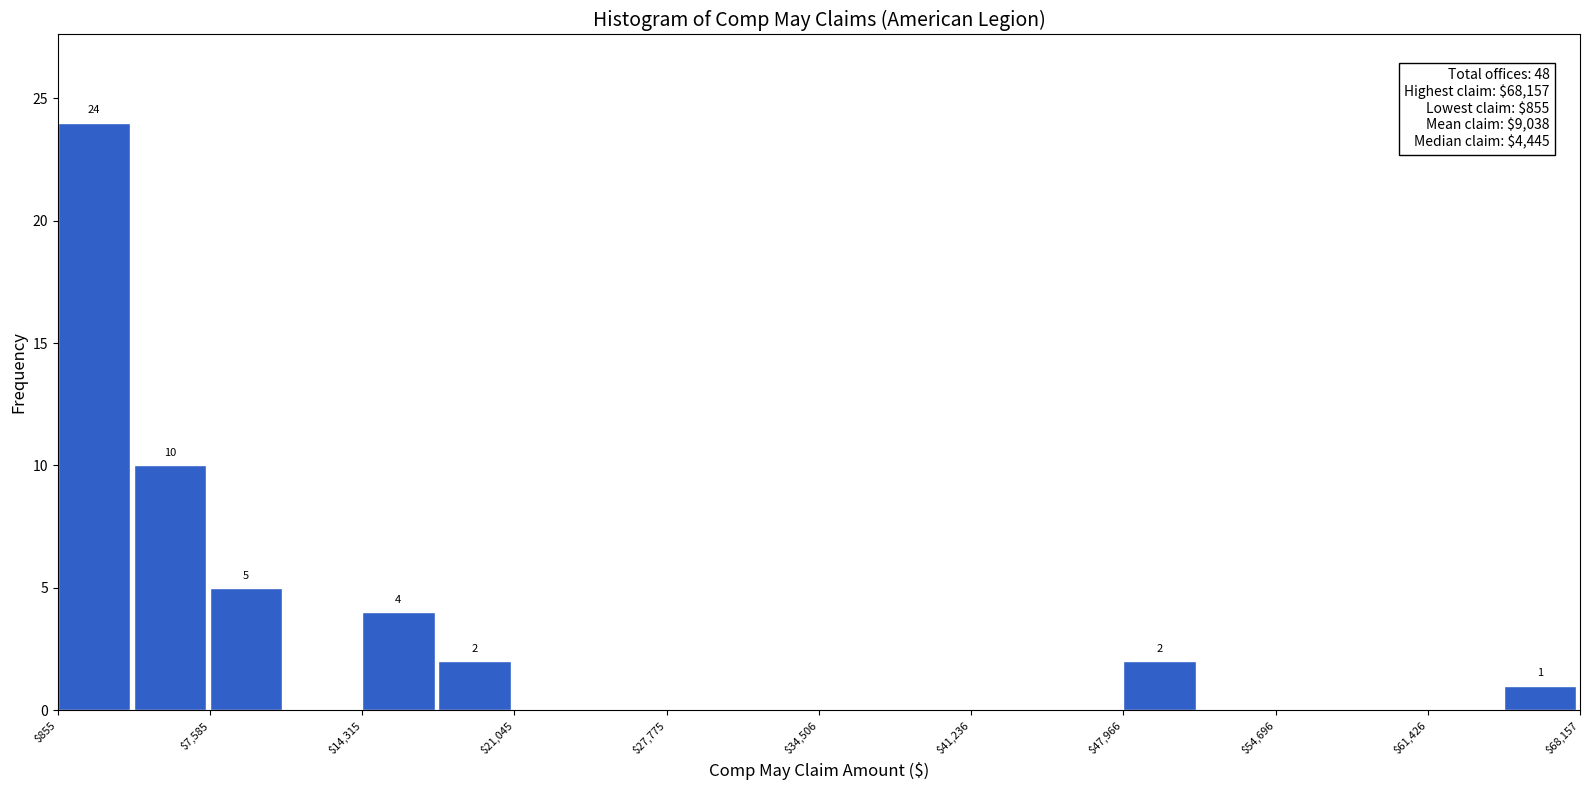

Around what value on the x-axis is the tallest bar? Give the approximate position of its centre, as read against the axis.

2000